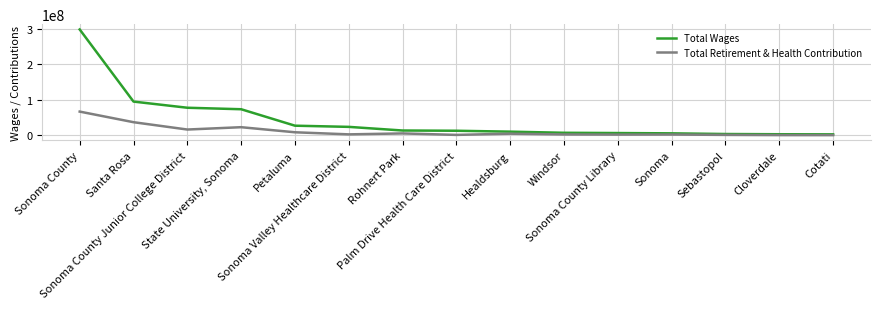

What is the difference between the highest and lowest values at Sebastopol?

2471602.0